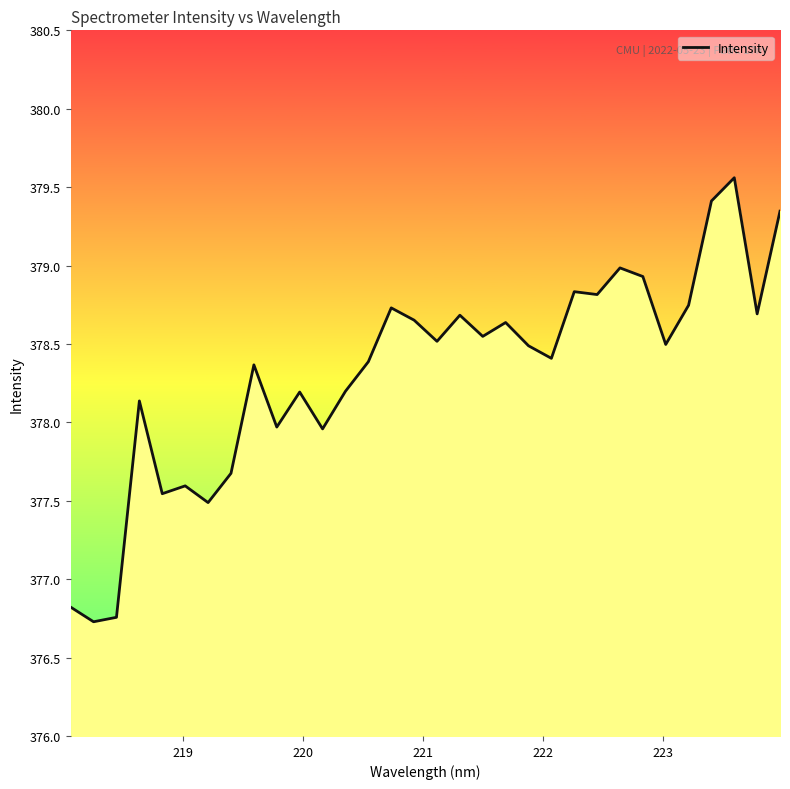

What is the sum of all values?

12106.3